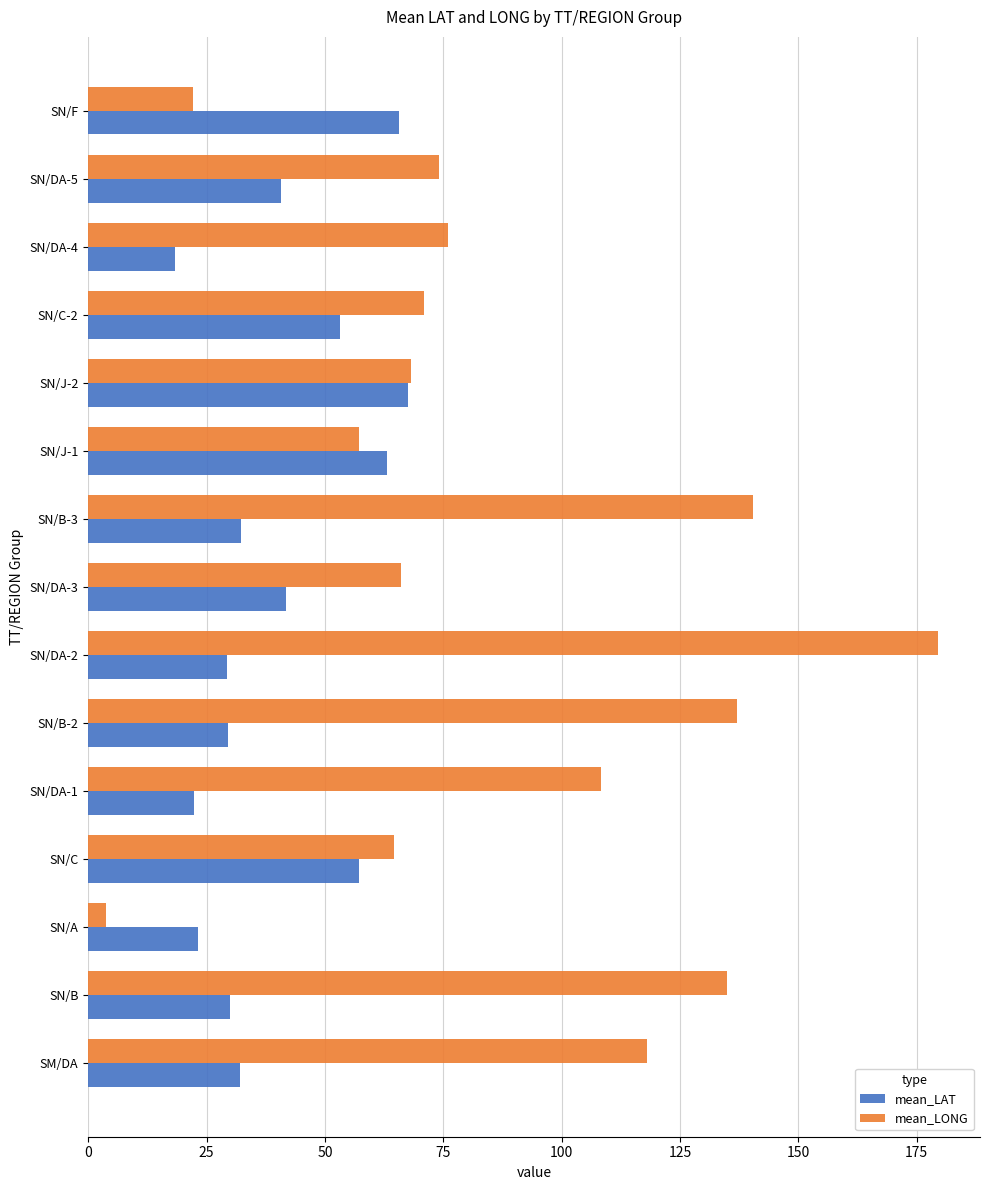

What is the difference between the maximum and second lowest values in the mean_LONG series?

157.2